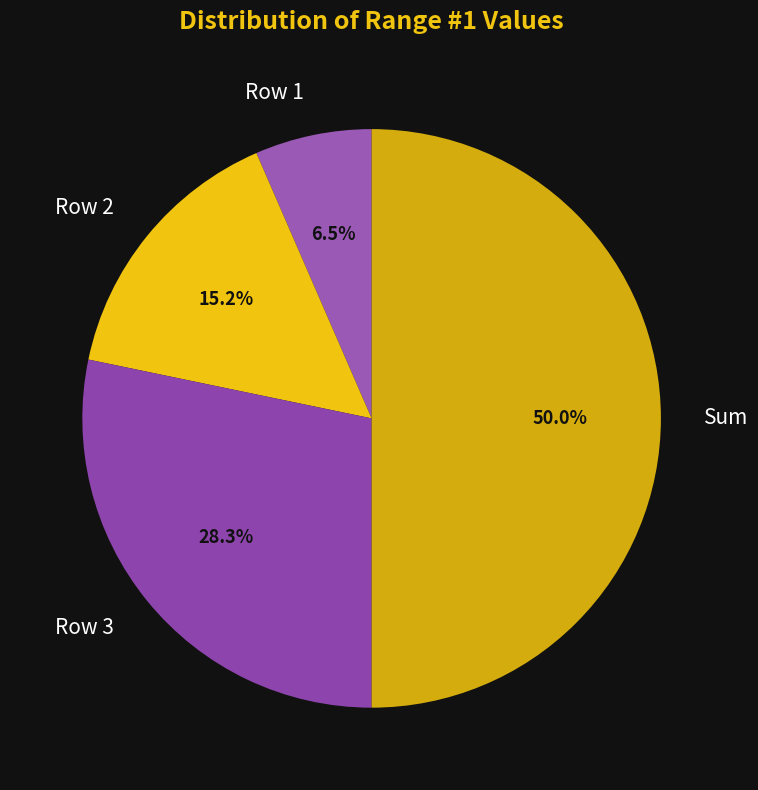

Is Row 3 the majority of the pie?

No